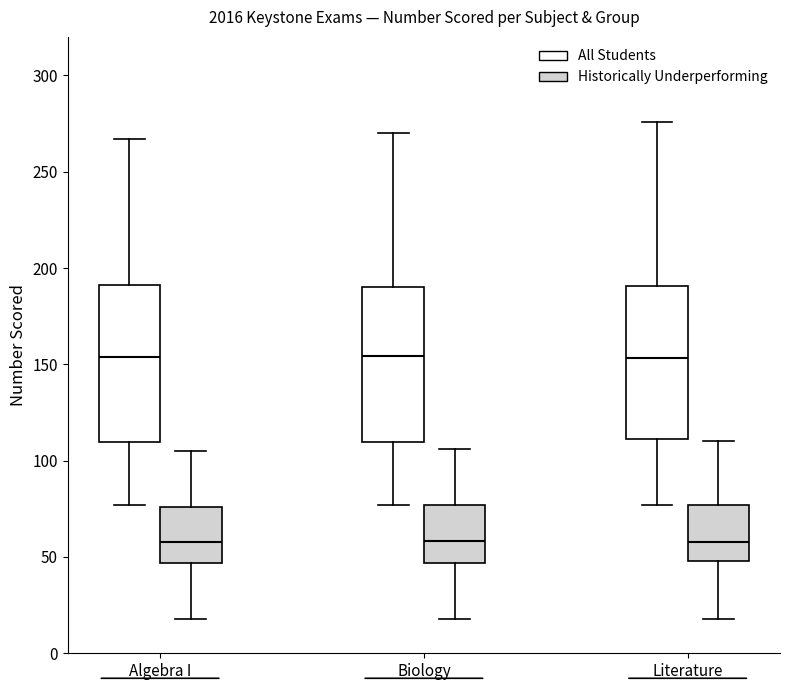

Reading left to right, transcribe this box plot: for each box, give where its median line is, the range the box spans, and where its two whiskers end, as read against the y-axis. The values are not printed on the chart, so give them approximately, as read against the axis.

Algebra I (All Students): median 155, box 110 to 190, whiskers 75 to 265
Algebra I (Historically Underperforming): median 60, box 45 to 75, whiskers 20 to 105
Biology (All Students): median 155, box 110 to 190, whiskers 75 to 270
Biology (Historically Underperforming): median 60, box 45 to 75, whiskers 20 to 105
Literature (All Students): median 155, box 110 to 190, whiskers 75 to 275
Literature (Historically Underperforming): median 60, box 50 to 75, whiskers 20 to 110